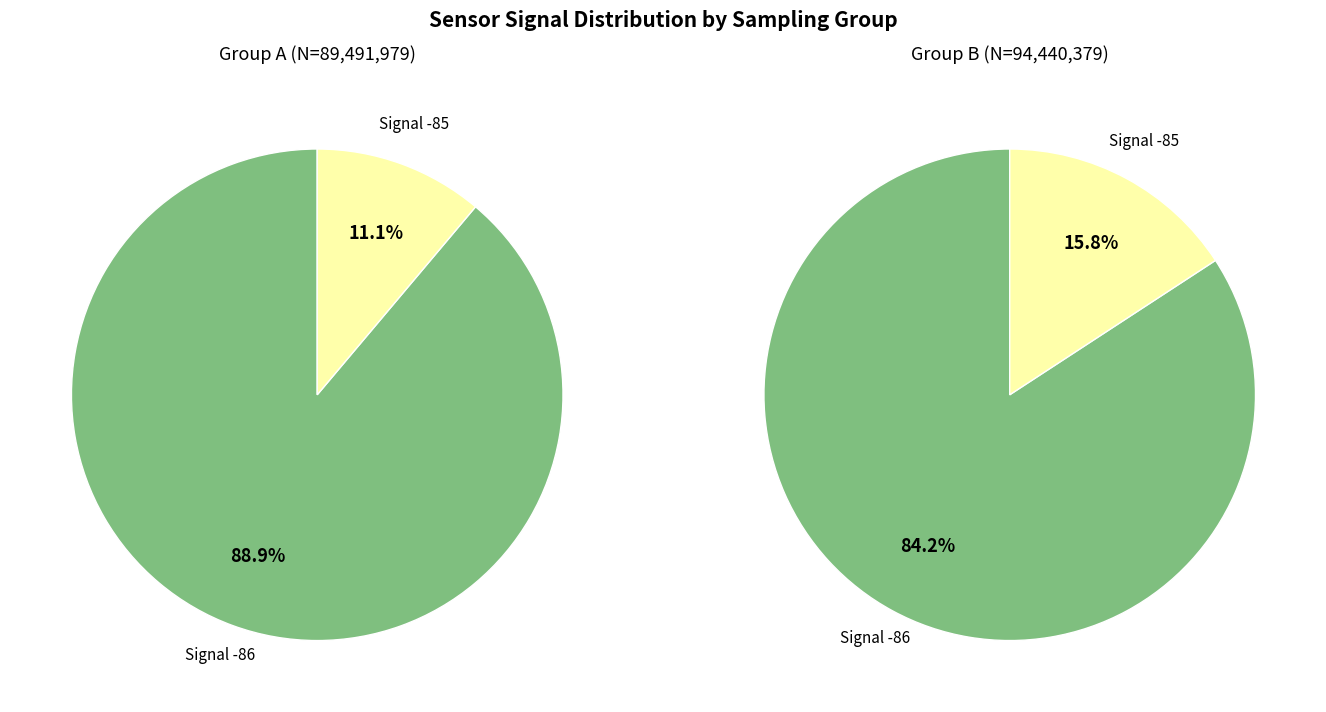

Does 1 represent more than half of the total?

No